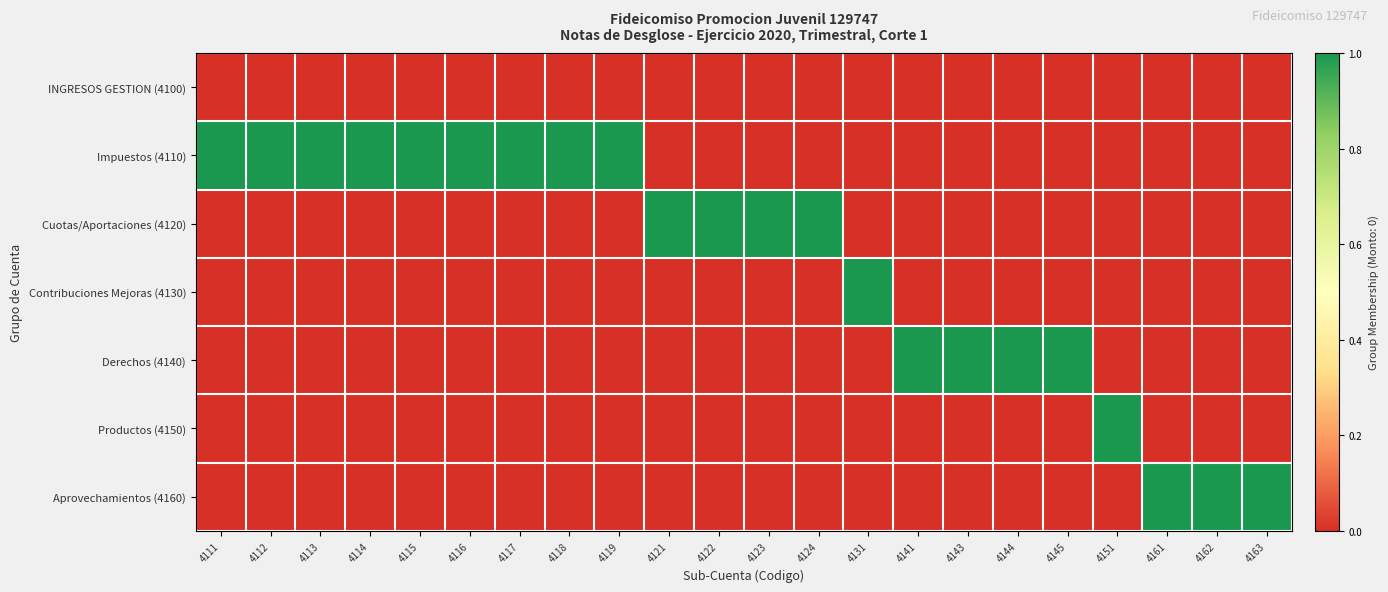

Between 4113 and 4116, which is larger?

4113